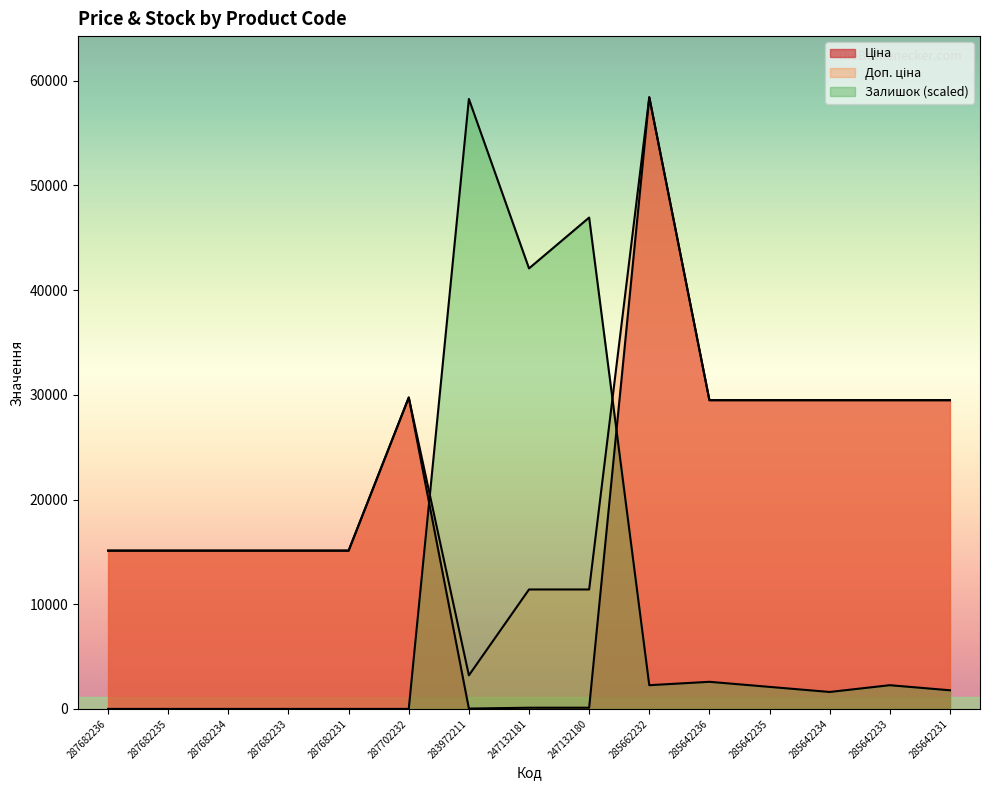

How many lines are shown in the chart?

3